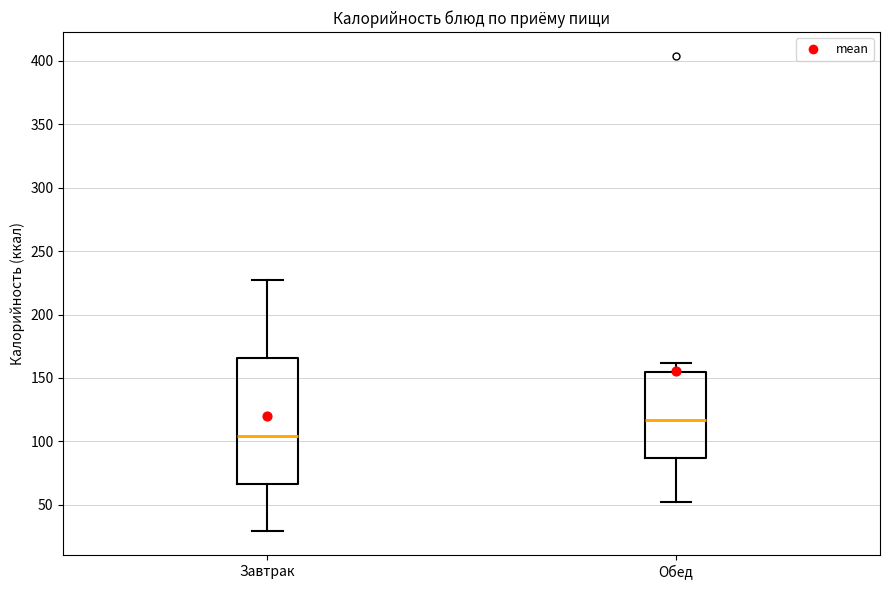

Reading left to right, transcribe this box plot: for each box, give where its median line is, the range the box spans, and where its two whiskers end, as read against the y-axis. The values are not printed on the chart, so give them approximately, as read against the axis.

Завтрак: median 105, box 65 to 165, whiskers 30 to 225
Обед: median 115, box 85 to 155, whiskers 50 to 160